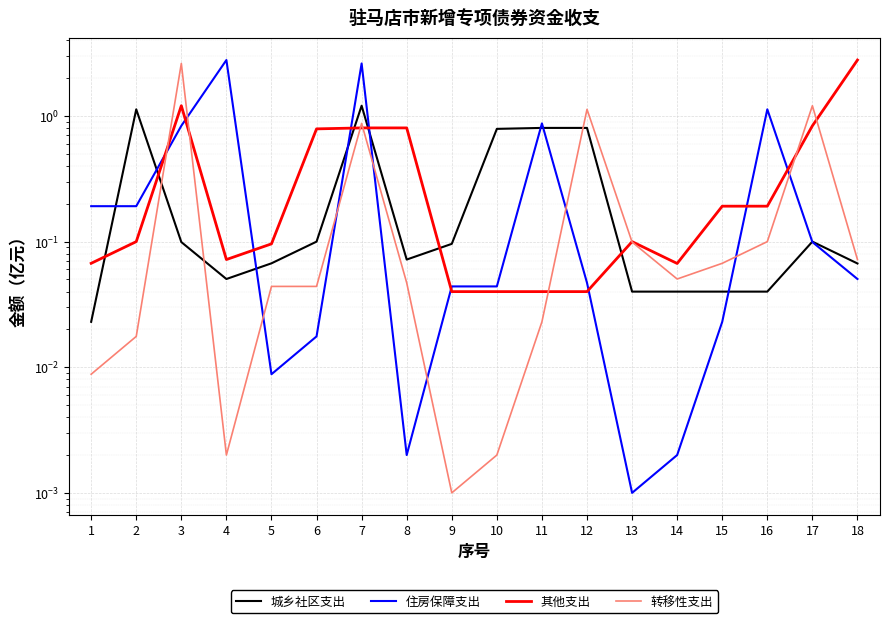

Between 2 and 5, which series saw the biggest shift?

城乡社区支出